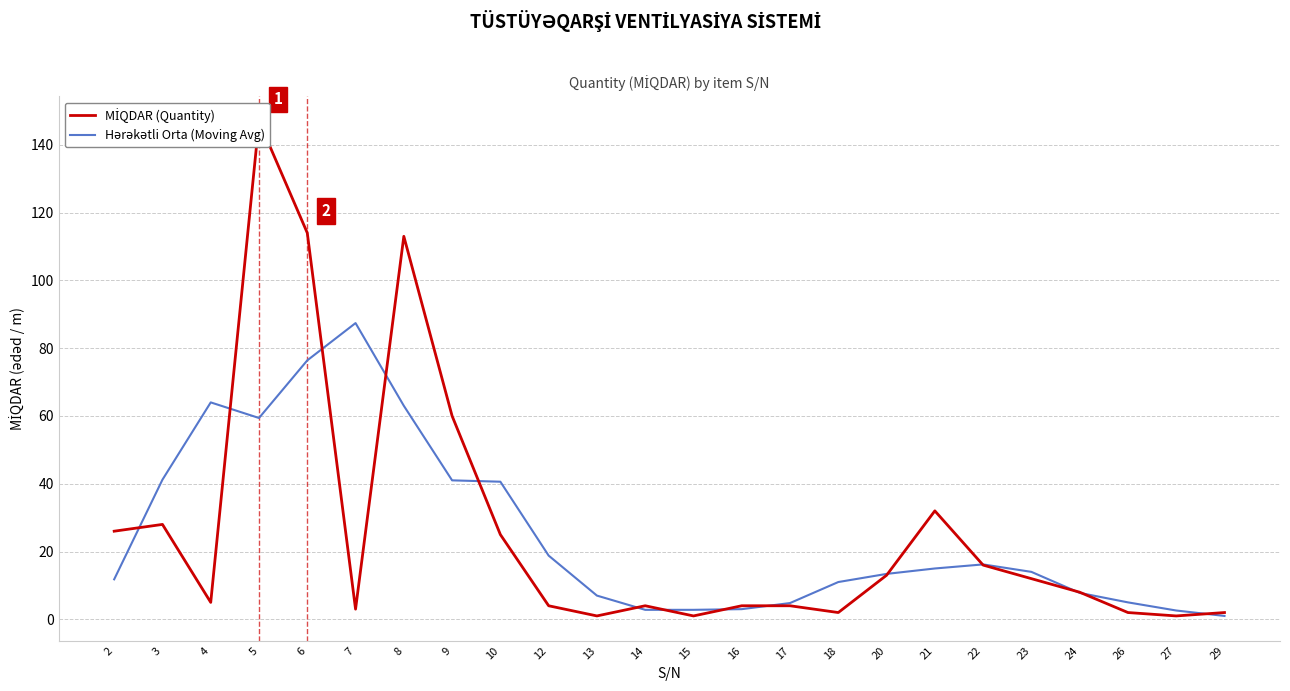

What value does the Hərəkətli Orta (Moving Avg) series have at 7?

87.4